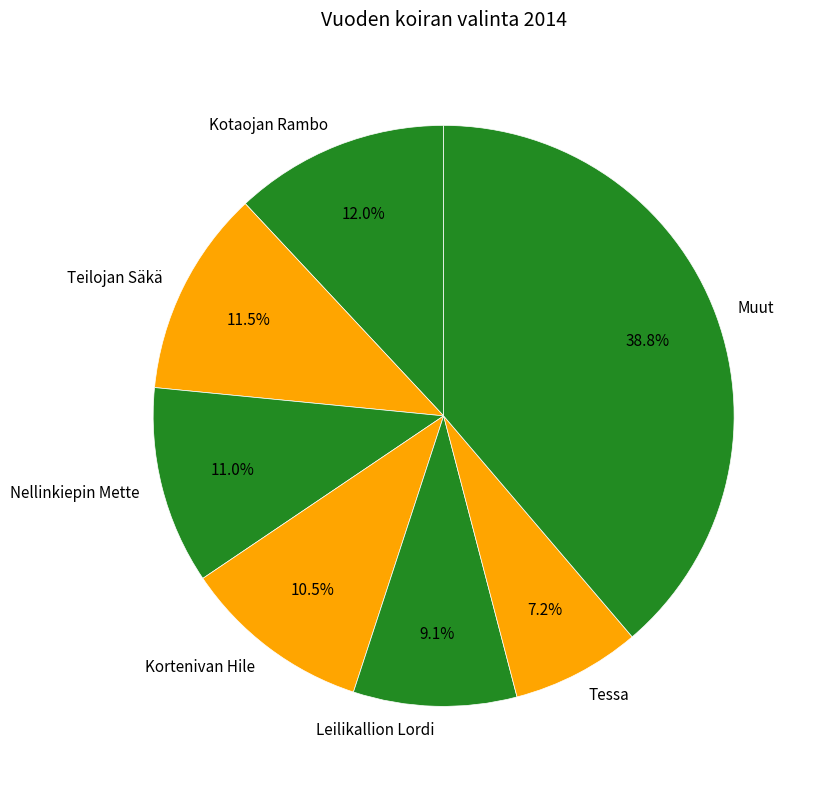

How many slices are in this pie chart?

7